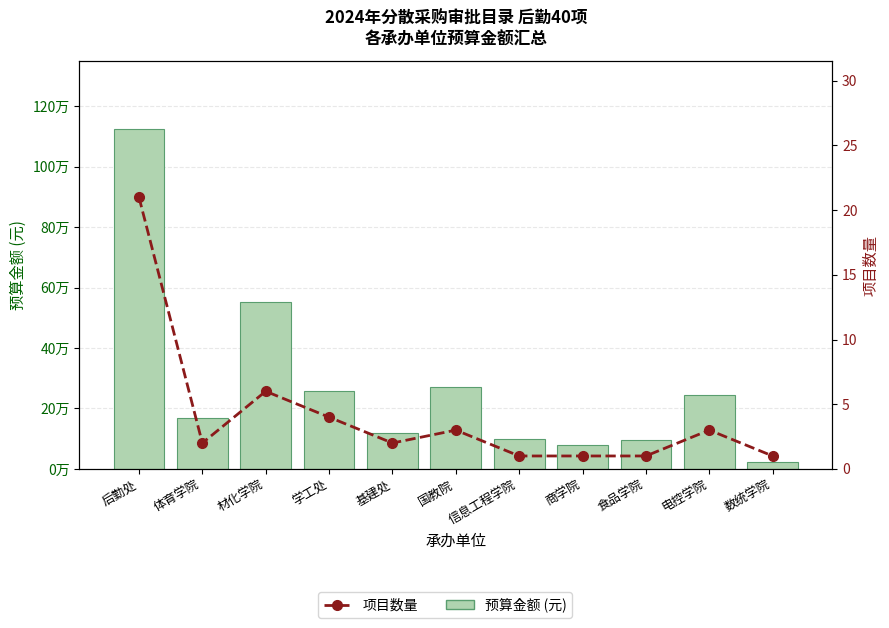

What is the value of the 预算金额 (元) bar at the 3rd from the left?

552400